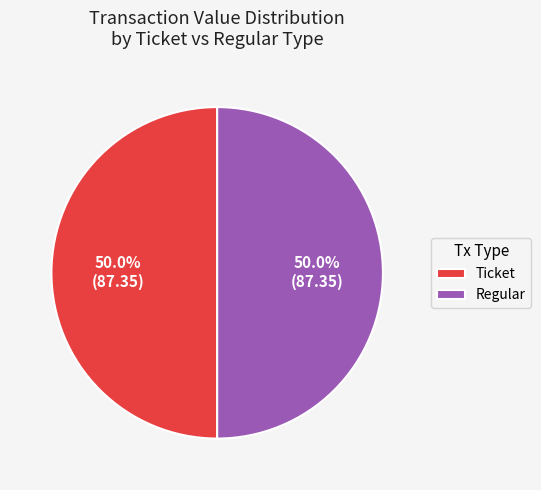

Approximately how many times larger is the value at Ticket compared to Regular?

1.0